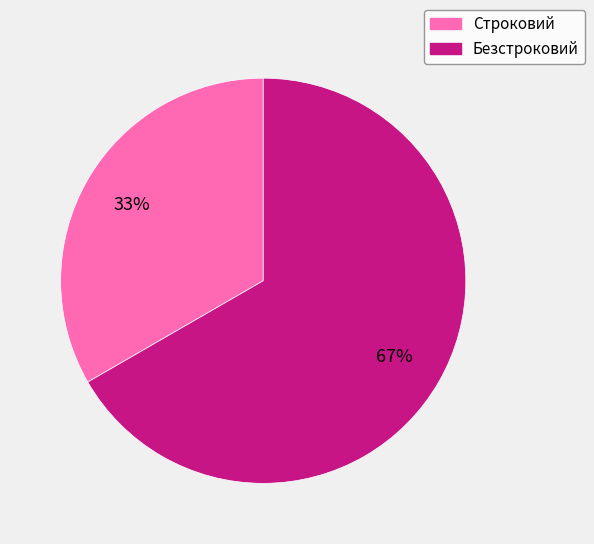

The Строковий slice represents 33% of the pie. True or false?

True